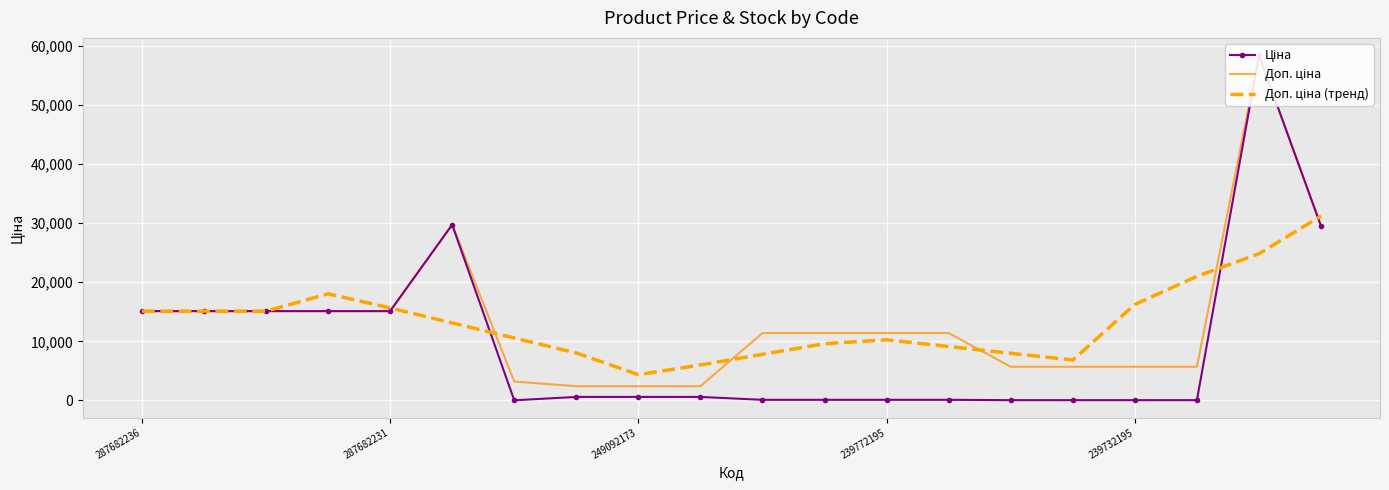

How many lines are shown in the chart?

3